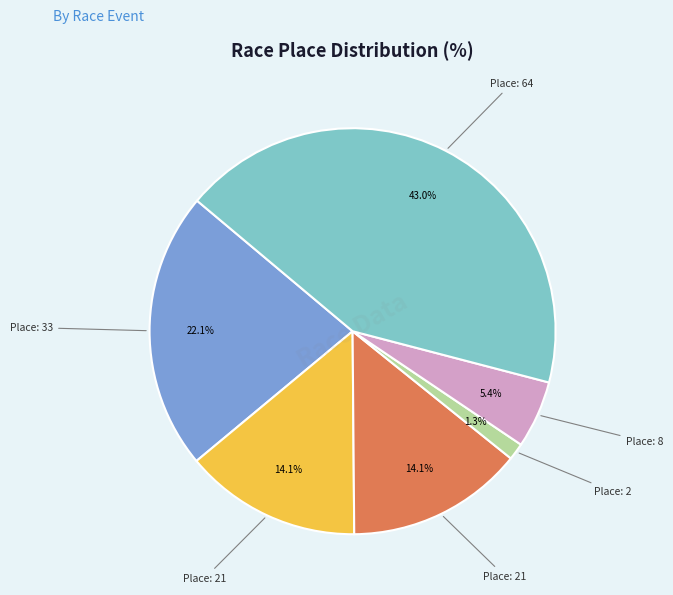

Does any single category account for the majority?

No